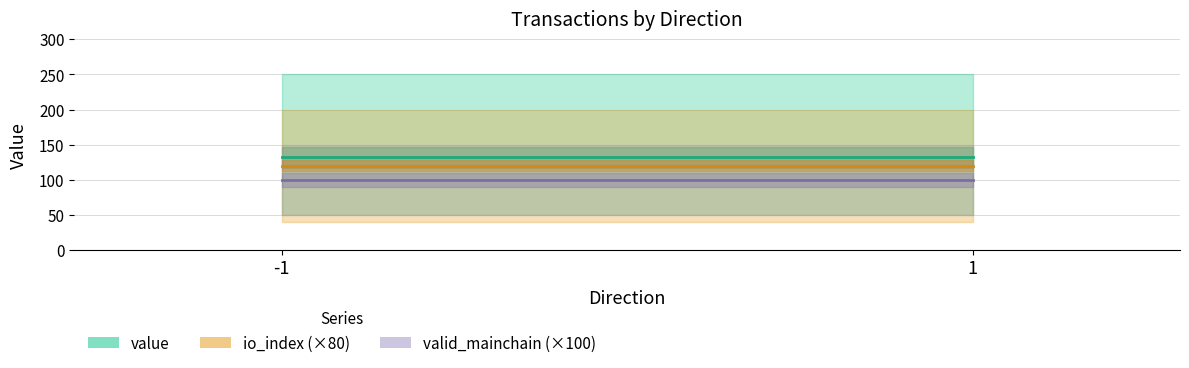

Rank the categories by valid_mainchain (×100) value from lowest to highest.

-1, 1